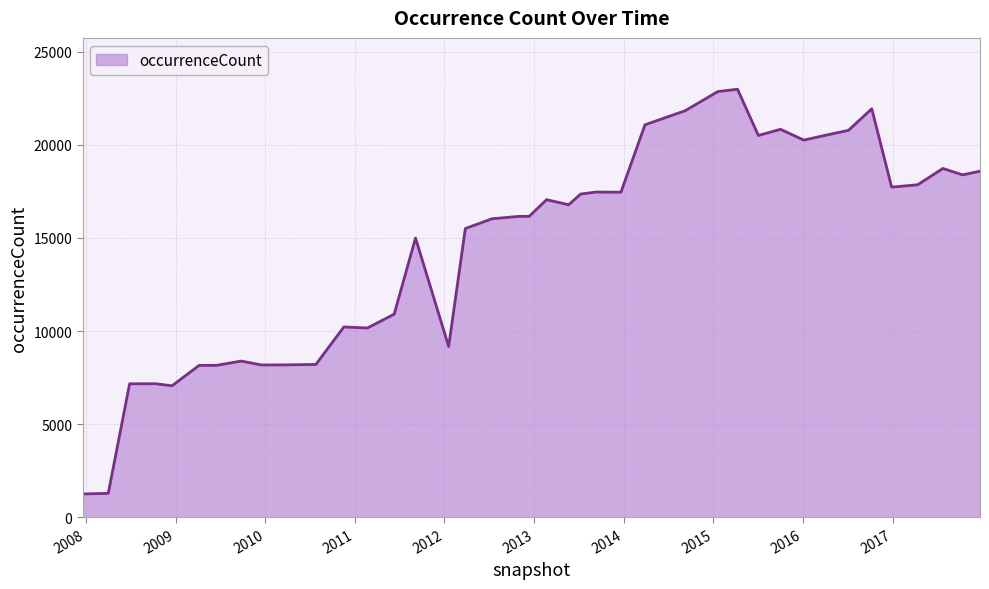

Does the chart have visible grid lines?

Yes